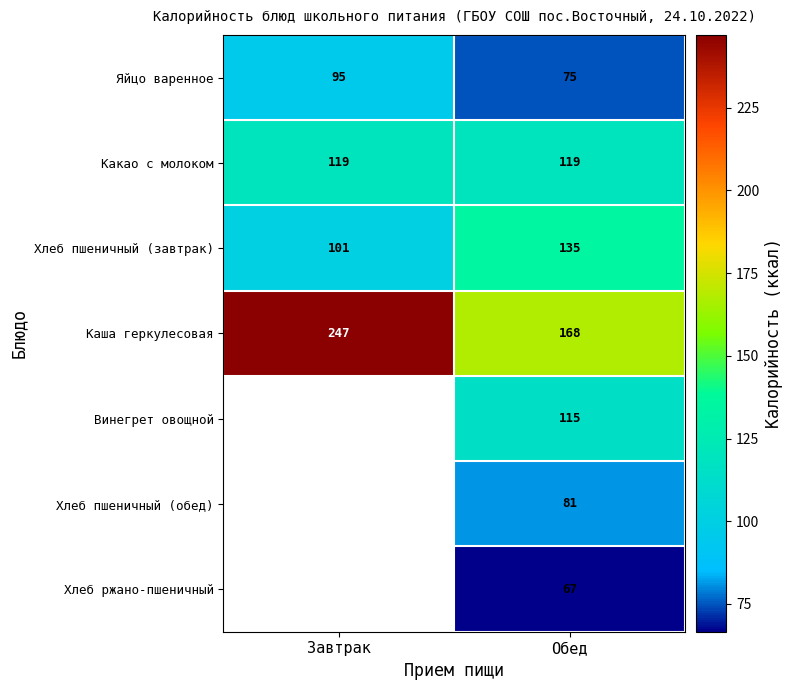

The value of Какао с молоком at Завтрак is 119. True or false?

True